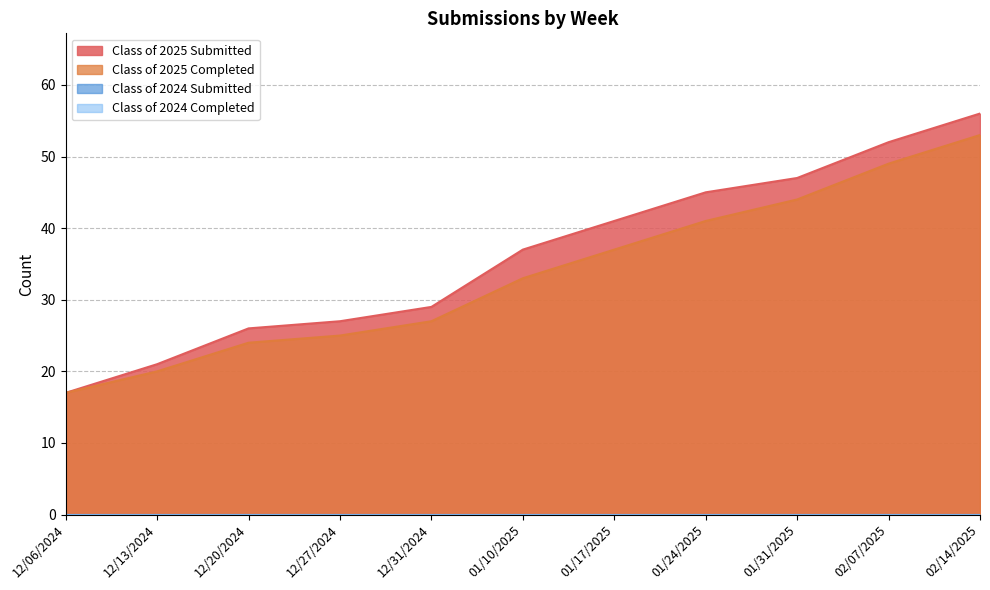

True or false: Class of 2025 Completed has a value of 17 at 12/06/2024.

True